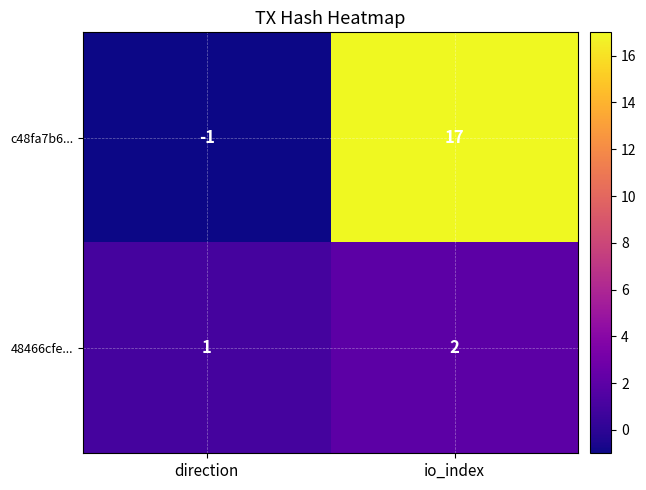

What is the minimum value shown in the chart?

-1